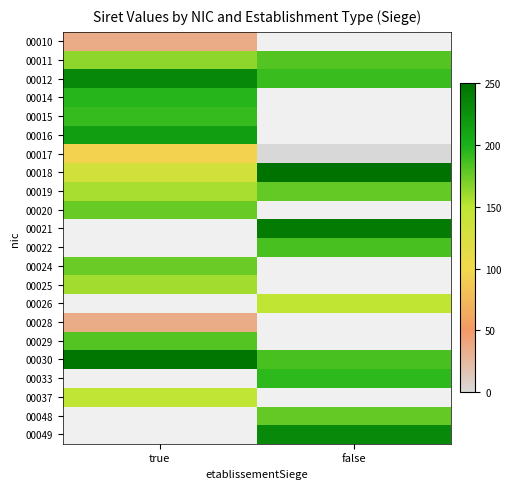

True or false: 00026 has a value of 60.6 at false.

False